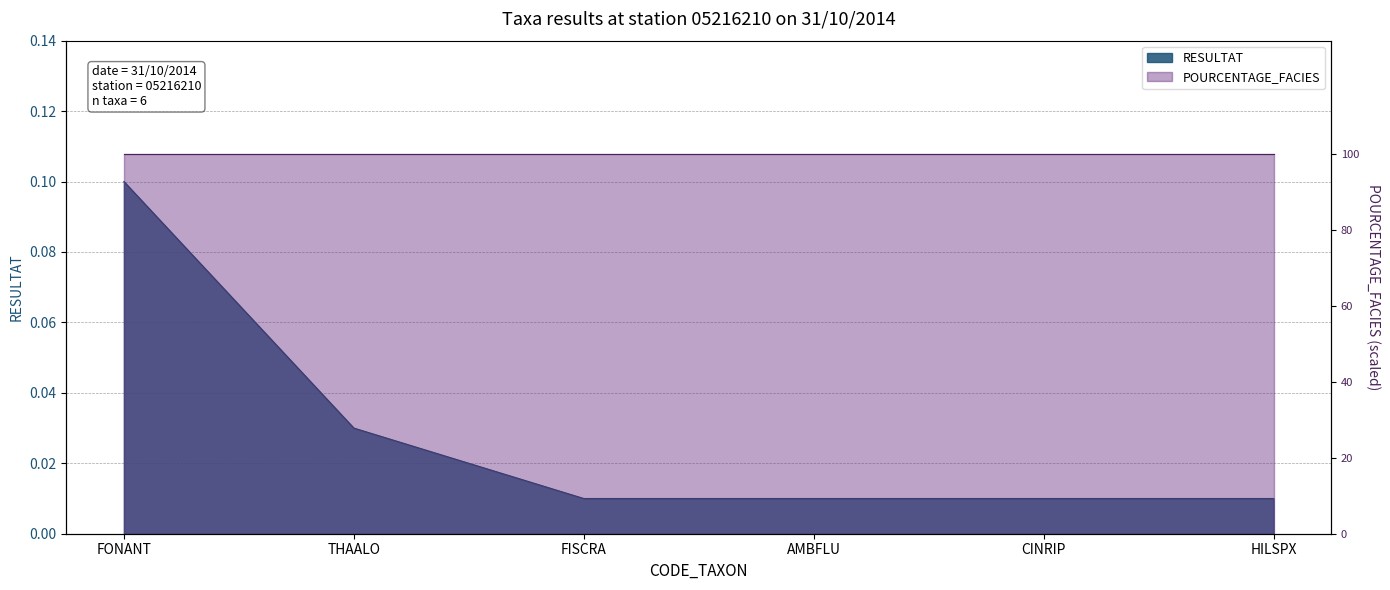

Count the values in the range 0 to 1.

6